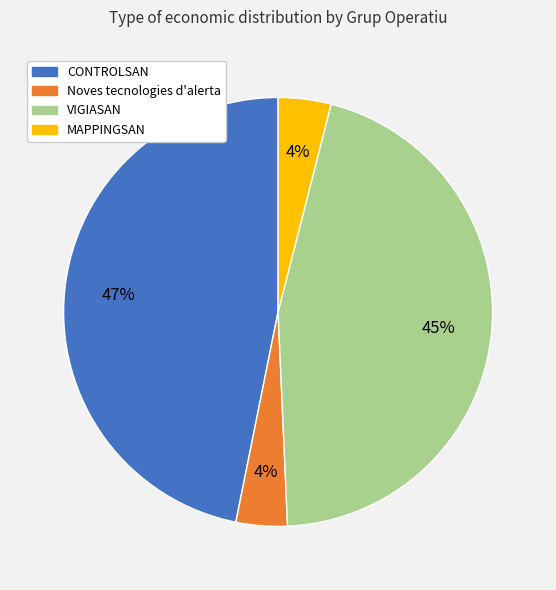

True or false: Noves tecnologies d'alerta accounts for 4% of the total.

True